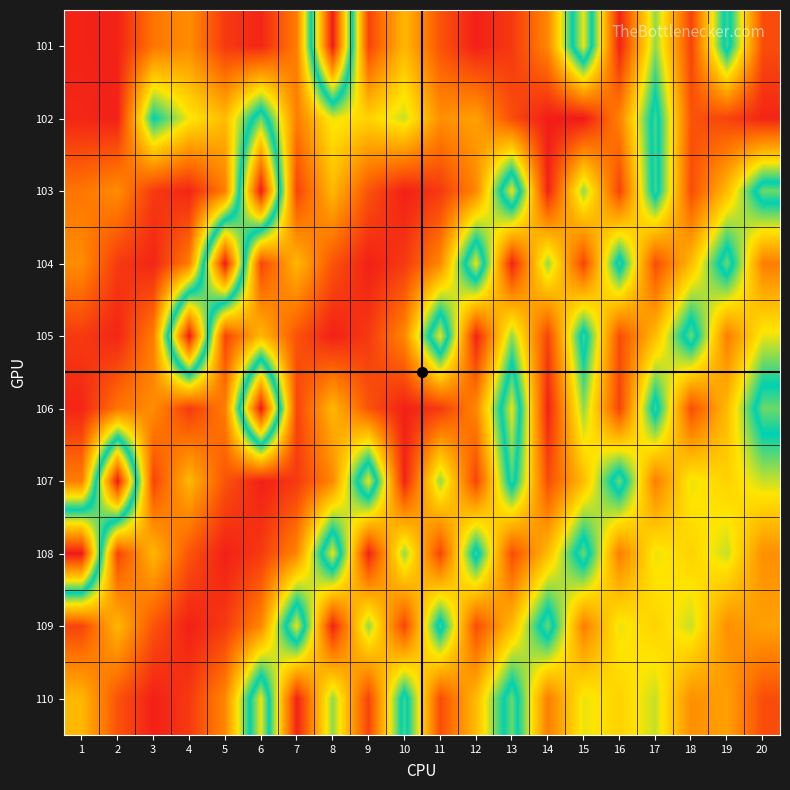

List the series in order of their peak value, highest first.

101, 103, 104, 105, 106, 107, 108, 109, 110, 102